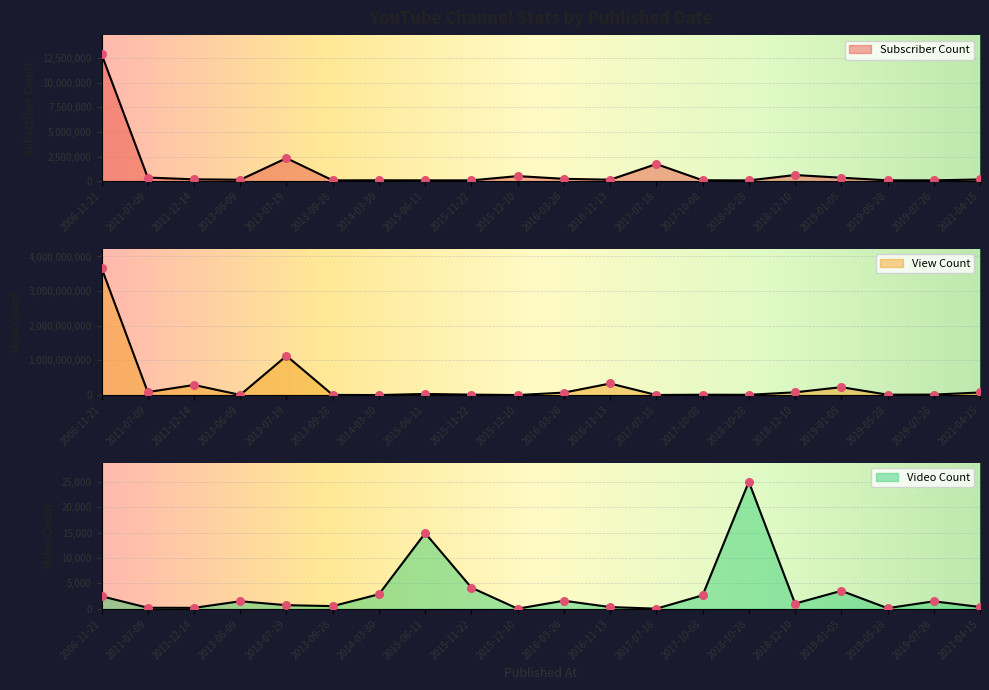

At how many categories does at least one series exceed 1892874662?

1